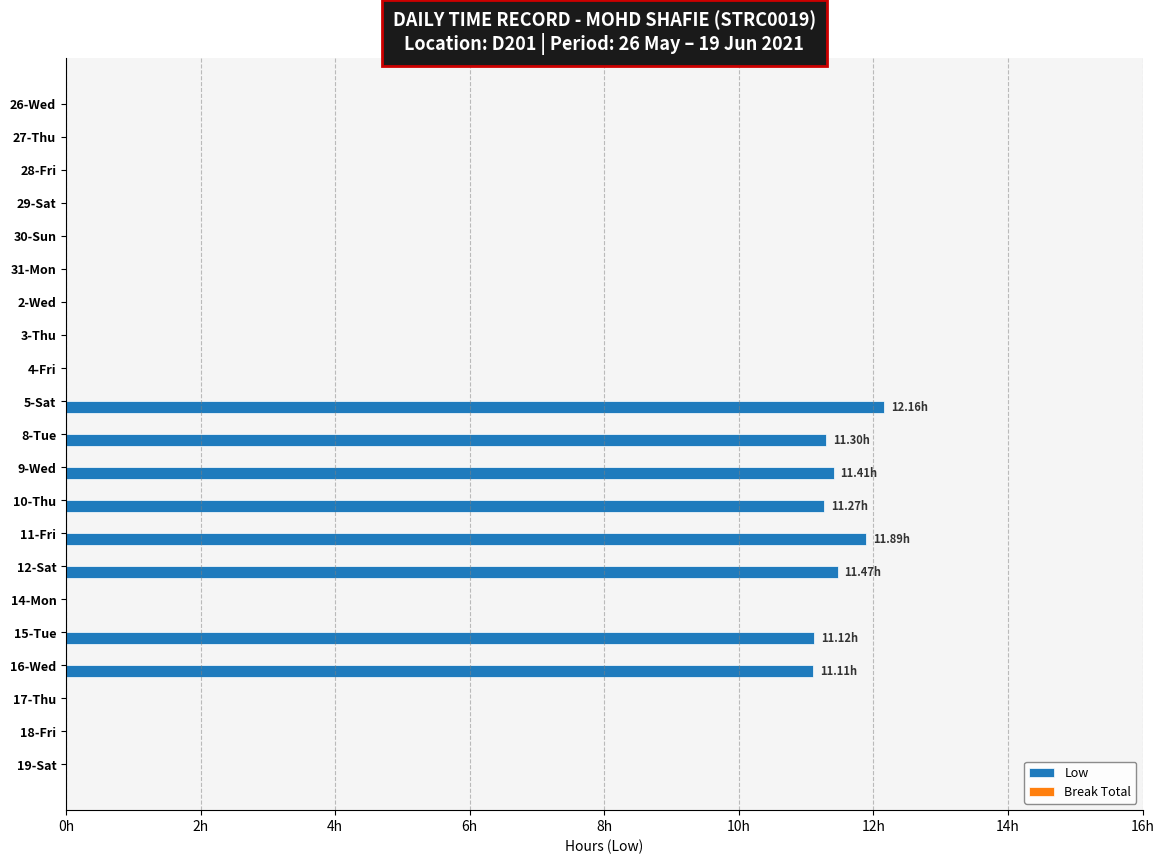

Are the bars horizontal?

Yes